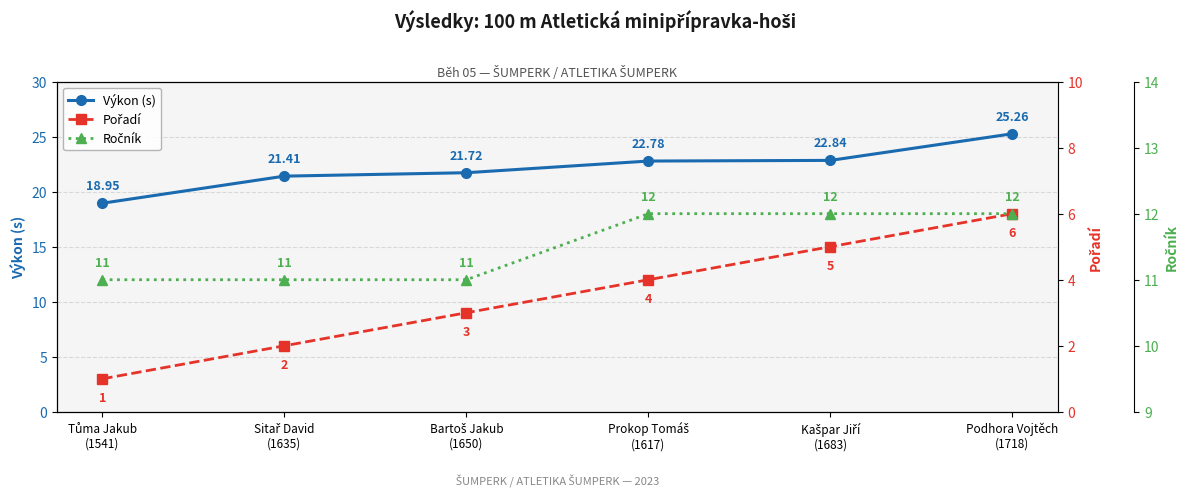

True or false: Pořadí and Výkon (s) intersect in this chart.

False